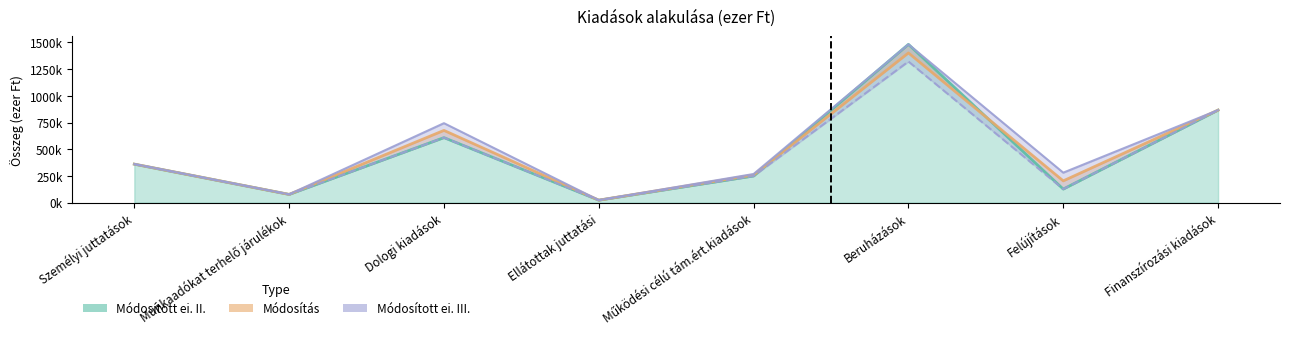

List the labels in order of Módosított ei. II. value, smallest first.

Ellátottak juttatási, Munkaadókat terhelő járulékok, Felújítások, Működési célú tám.ért.kiadások, Személyi juttatások, Dologi kiadások, Finanszírozási kiadások, Beruházások